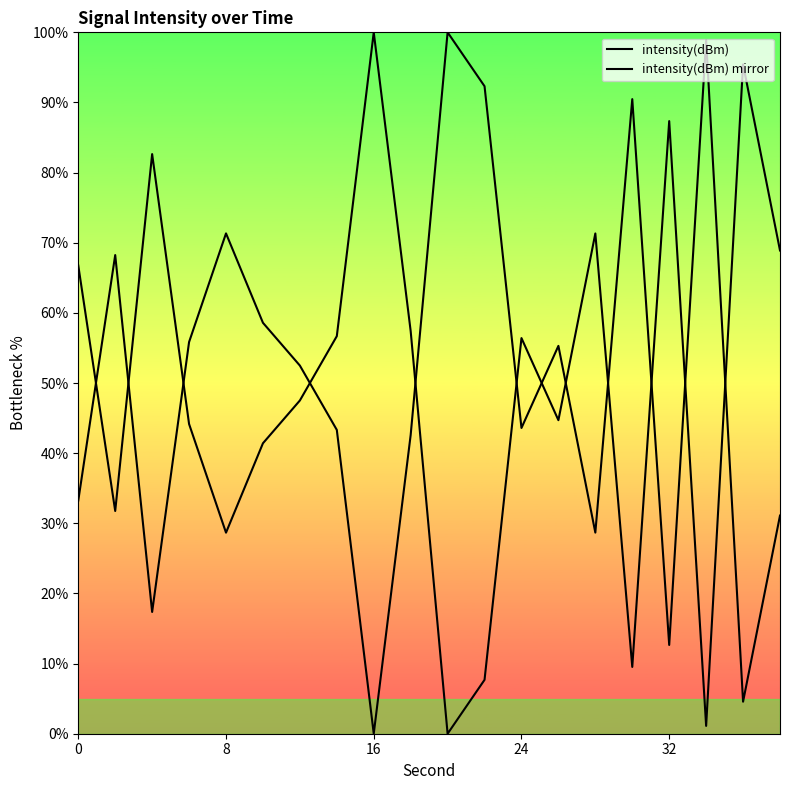

How many times do intensity(dBm) and intensity(dBm) mirror cross each other?

12